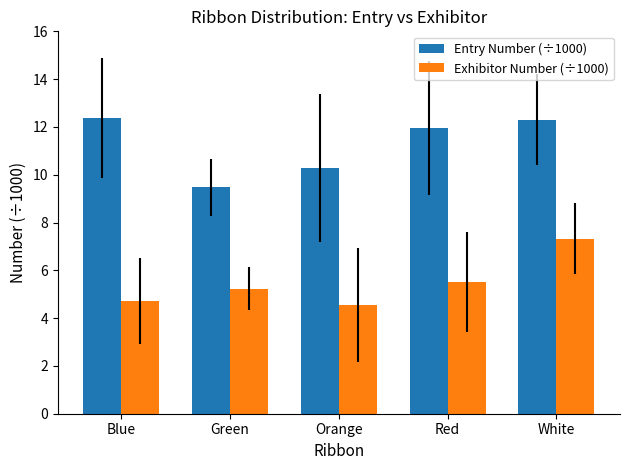

How many bars are there in total?

10